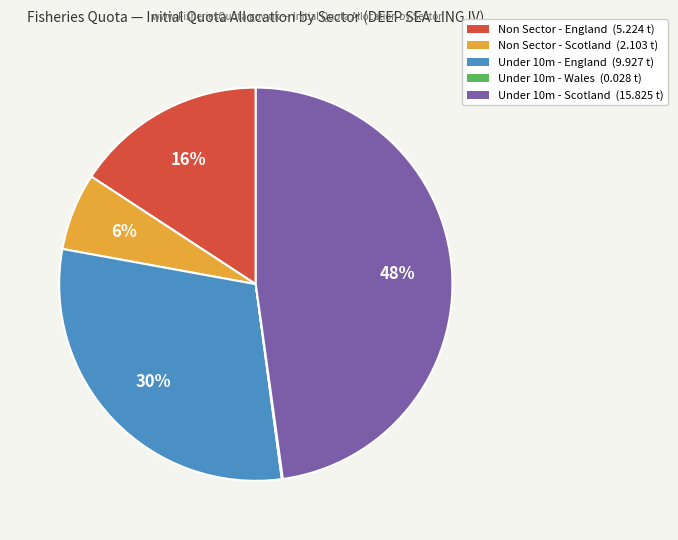

Is there a majority slice in this chart?

No